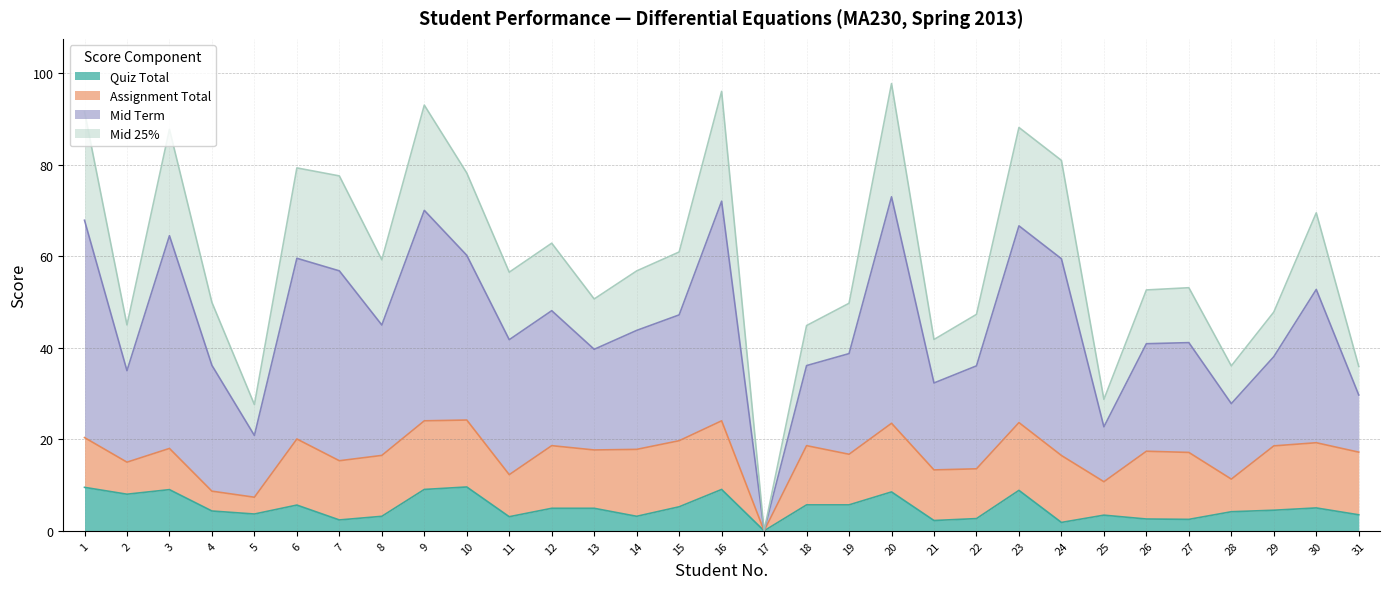

At which category is the sum across all series the highest?

20